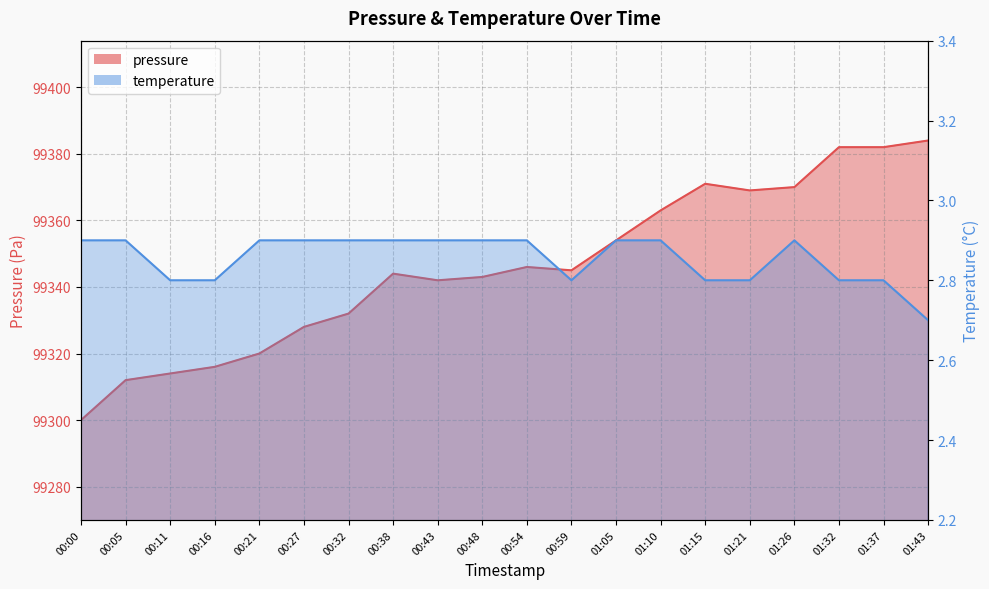

What is the difference between the second highest and second lowest values in the temperature series?

0.1